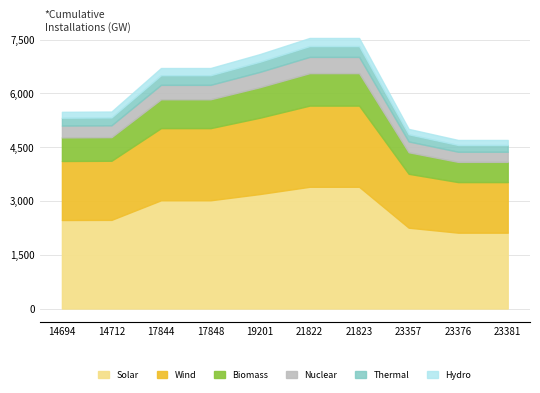

What is the change in value from 14712 to 21823?

+2052